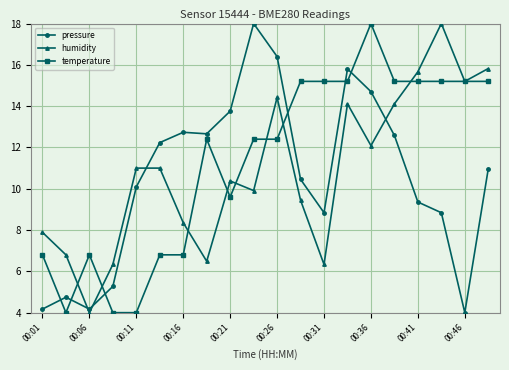

What is the value of the humidity point at the 11th from the left?

14.4